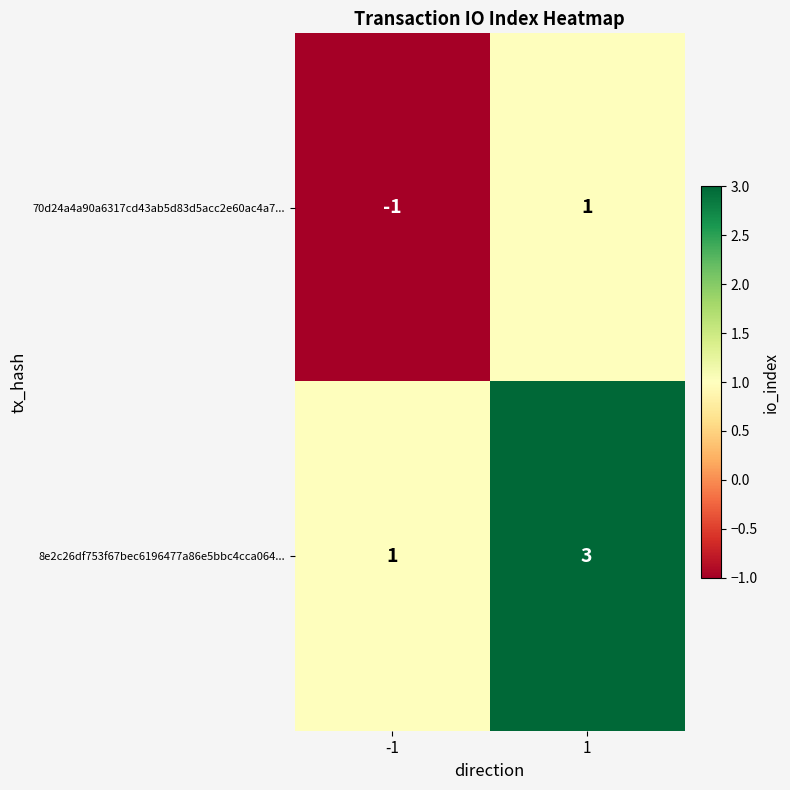

Reading right to left, transcribe all the data shown in this chart.

70d24a4a90a6317cd43ab5d83d5acc2e60ac4a7...: 1	-1
8e2c26df753f67bec6196477a86e5bbc4cca064...: 3	1